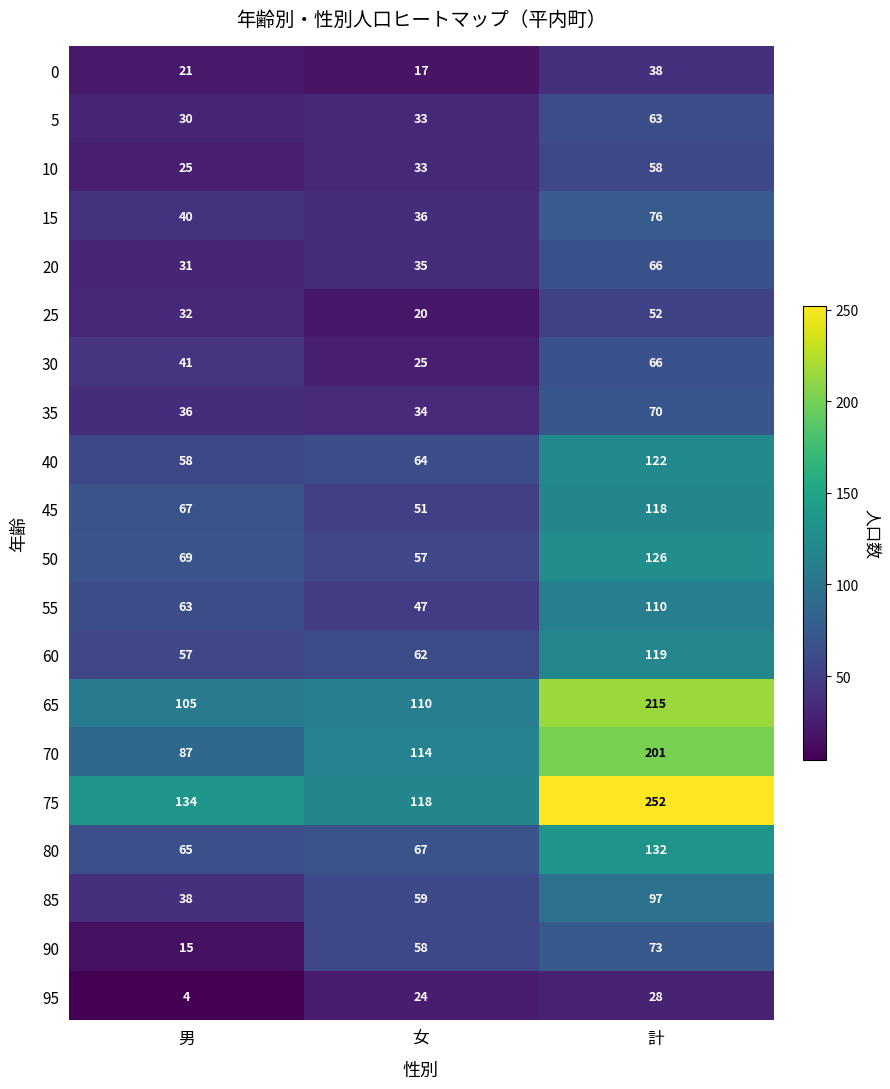

List the labels in order of 15 value, smallest first.

女, 男, 計